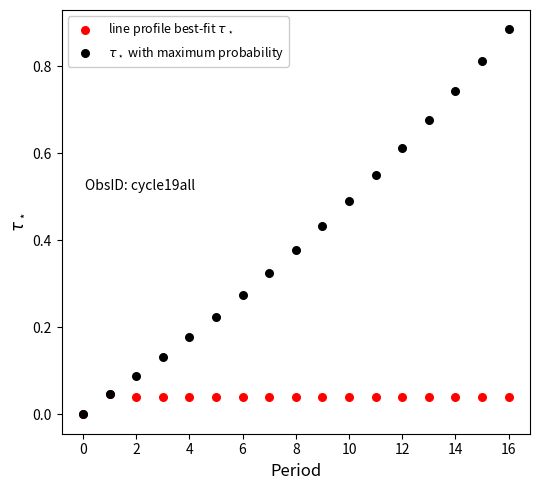

Which series reaches the maximum Y coordinate?

$\tau_\star$ with maximum probability